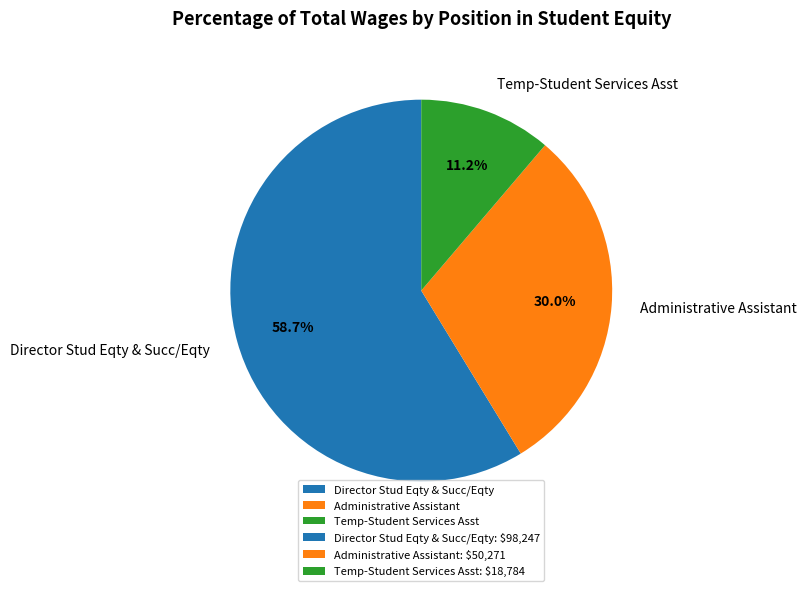

How much of the chart is everything except Administrative Assistant?

70.0%